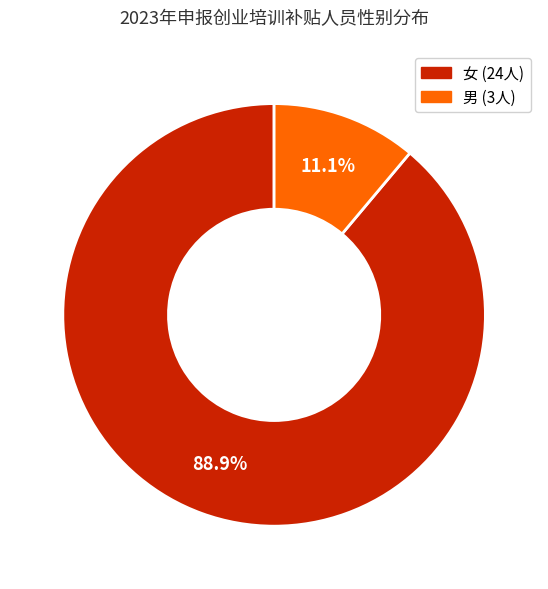

What is the ratio of the value at 女 to the value at 男?

8.0